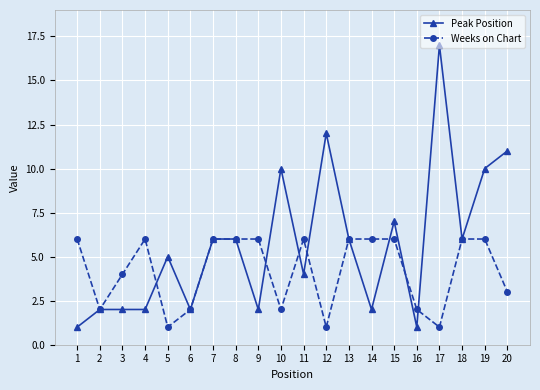

Which series has the largest total across all categories?

Peak Position